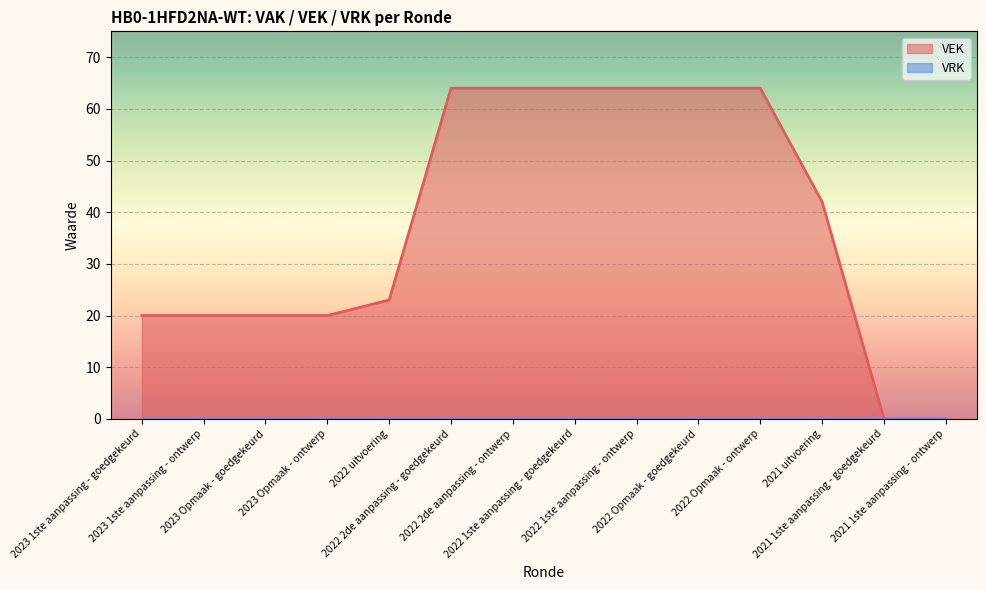

Rank the categories by value from lowest to highest.

2021 1ste aanpassing - goedgekeurd, 2021 1ste aanpassing - ontwerp, 2023 1ste aanpassing - goedgekeurd, 2023 1ste aanpassing - ontwerp, 2023 Opmaak - goedgekeurd, 2023 Opmaak - ontwerp, 2022 uitvoering, 2021 uitvoering, 2022 2de aanpassing - goedgekeurd, 2022 2de aanpassing - ontwerp, 2022 1ste aanpassing - goedgekeurd, 2022 1ste aanpassing - ontwerp, 2022 Opmaak - goedgekeurd, 2022 Opmaak - ontwerp